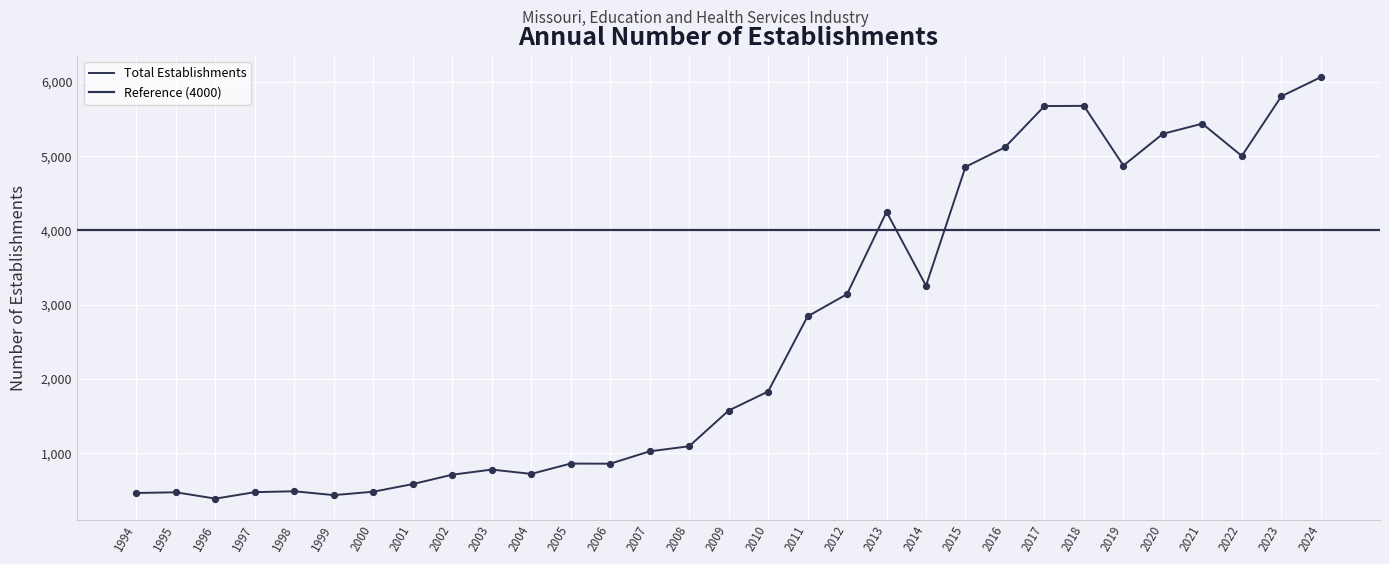

What is the change in value from 2003 to 2012?

+2363